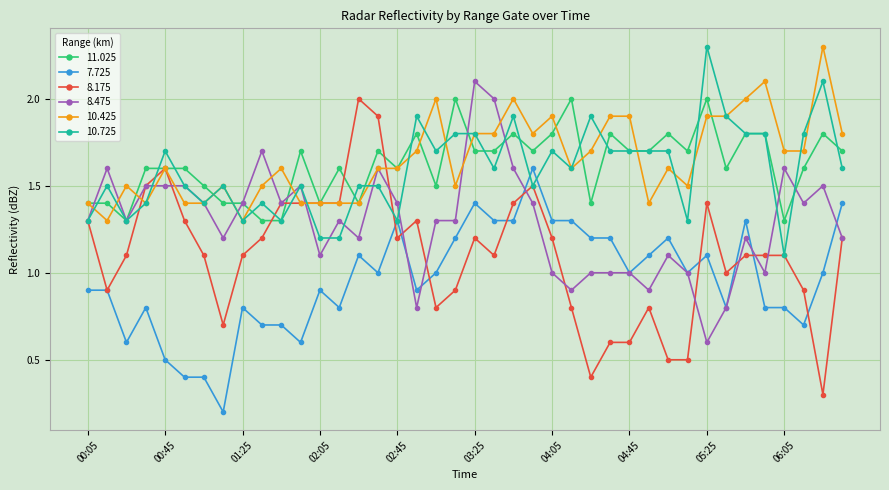

What is the lowest value of the 11.025 series?

1.3